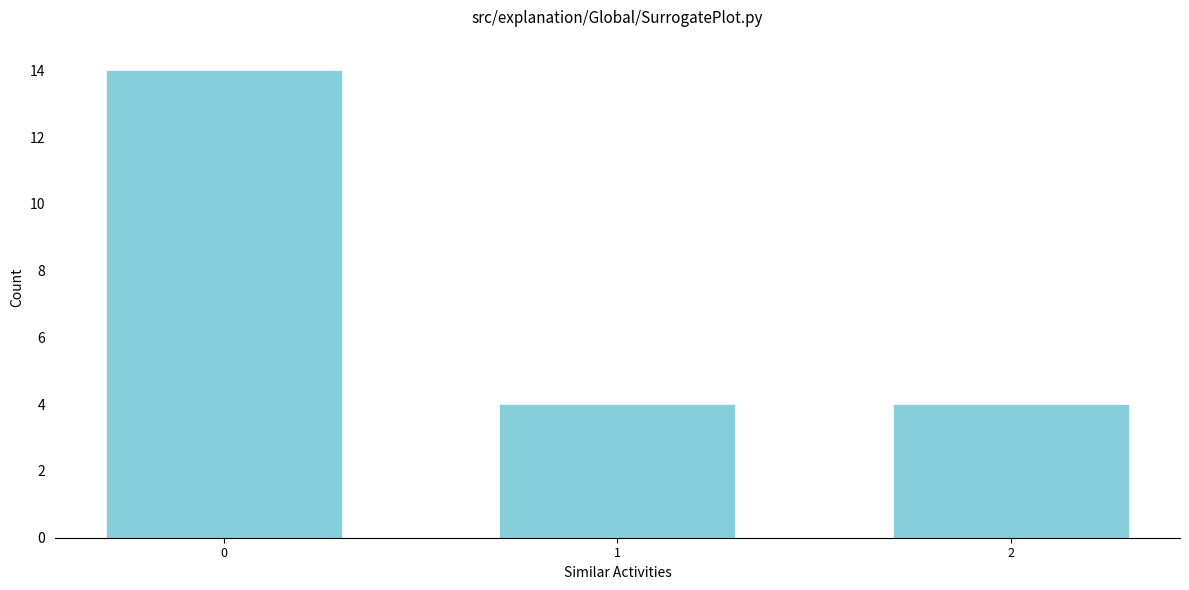

Reading left to right, list all the values displayed in this chart.

0=14	1=4	2=4